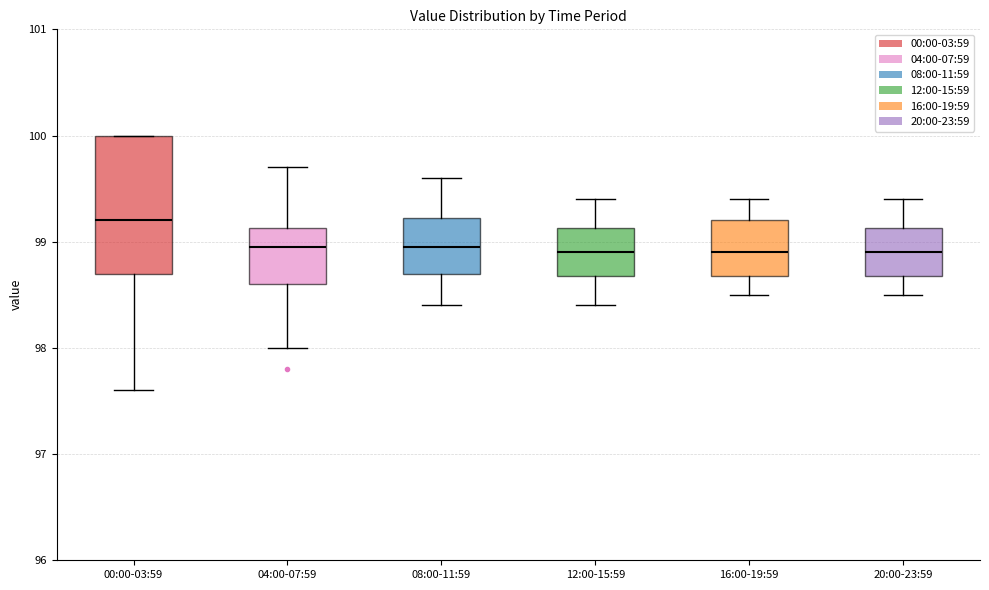

Where does the upper whisker of the box for 04:00-07:59 end on the y-axis? The values are not printed on the chart, so give them approximately, as read against the axis.

99.7